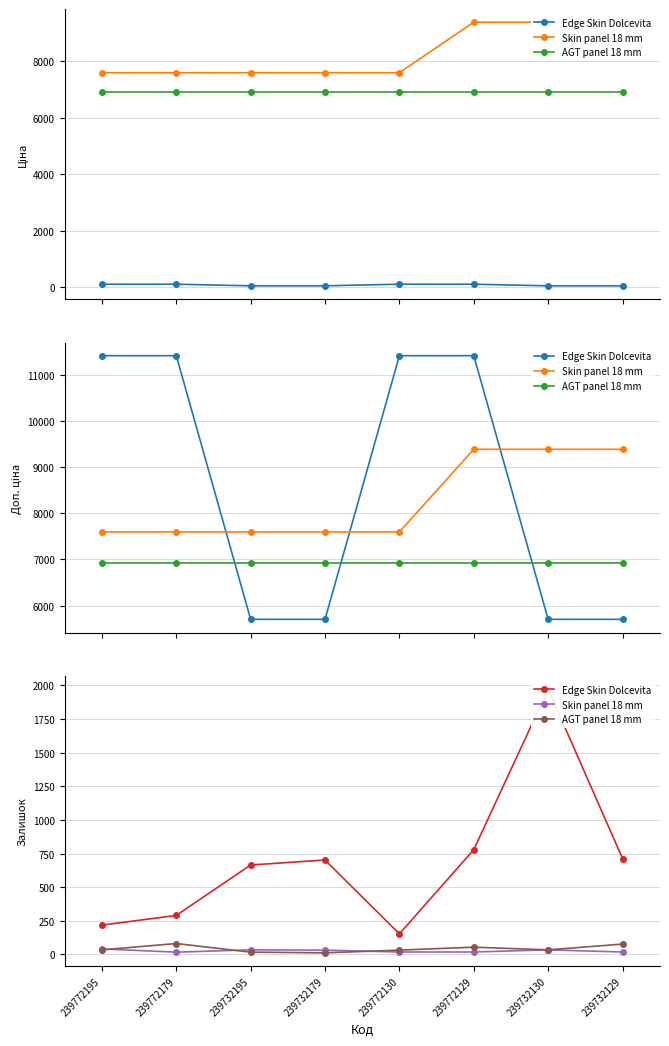

True or false: Skin panel 18 mm and Edge Skin Dolcevita intersect in this chart.

False